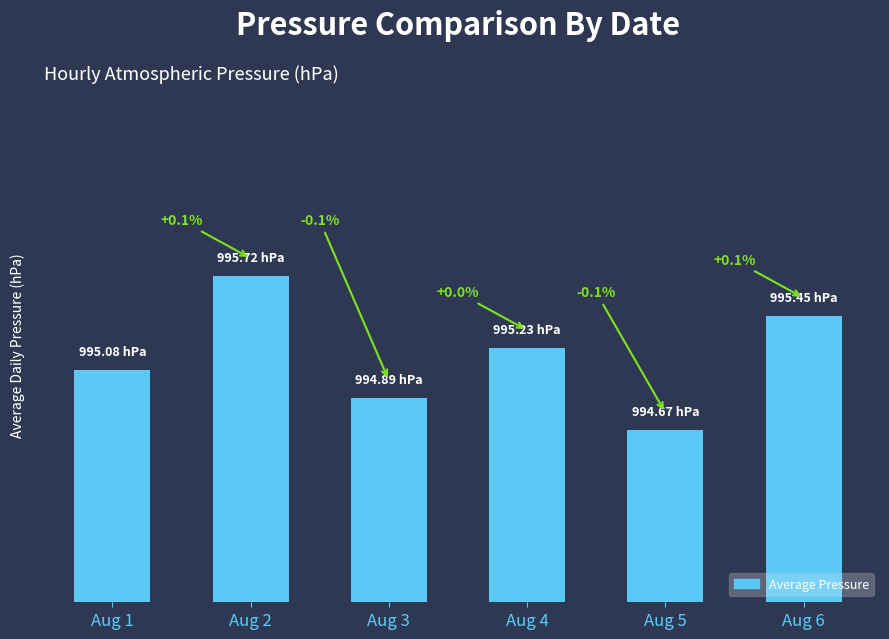

What is the sum of all values?

5971.0